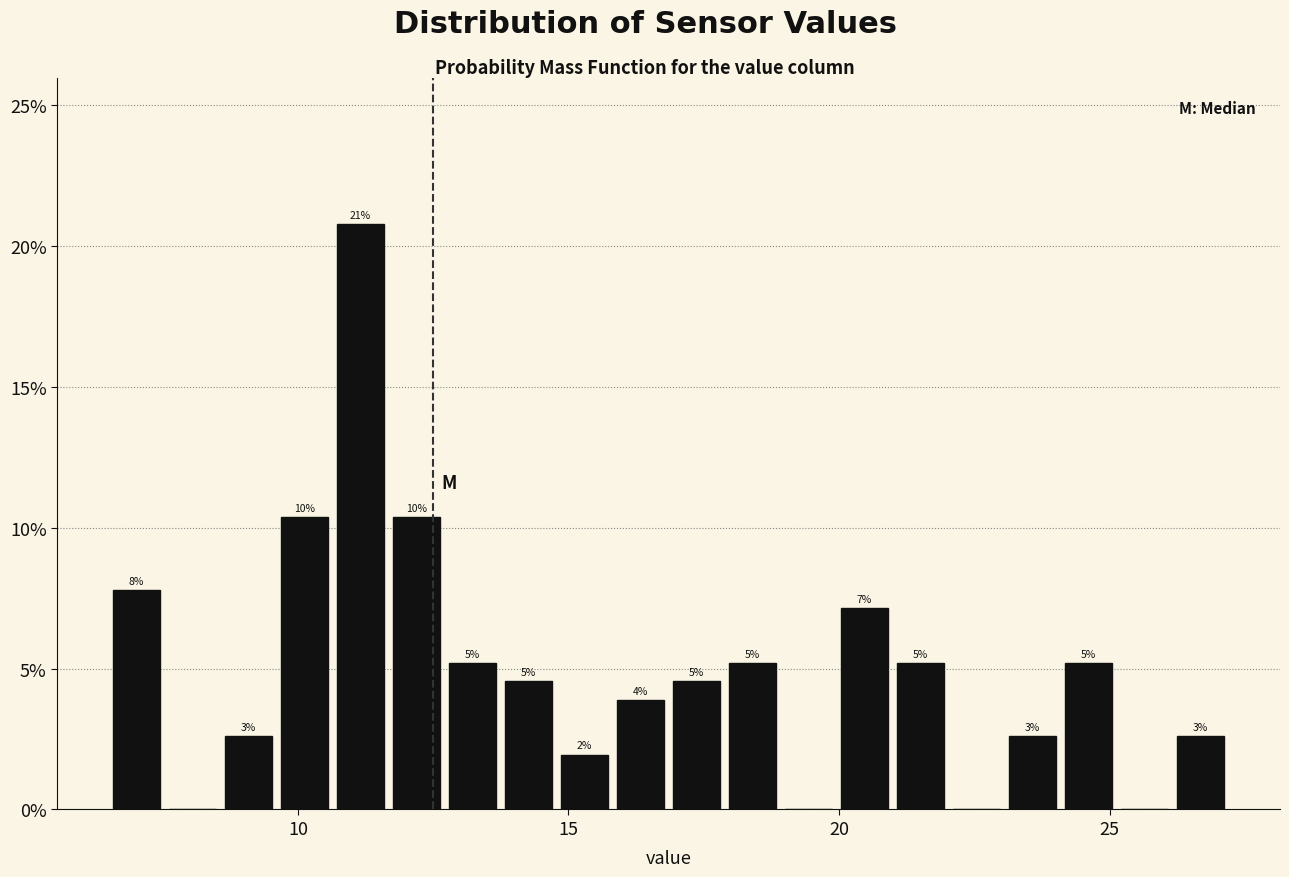

Read against the x-axis, roughly where is the centre of the tallest bar?

11.0